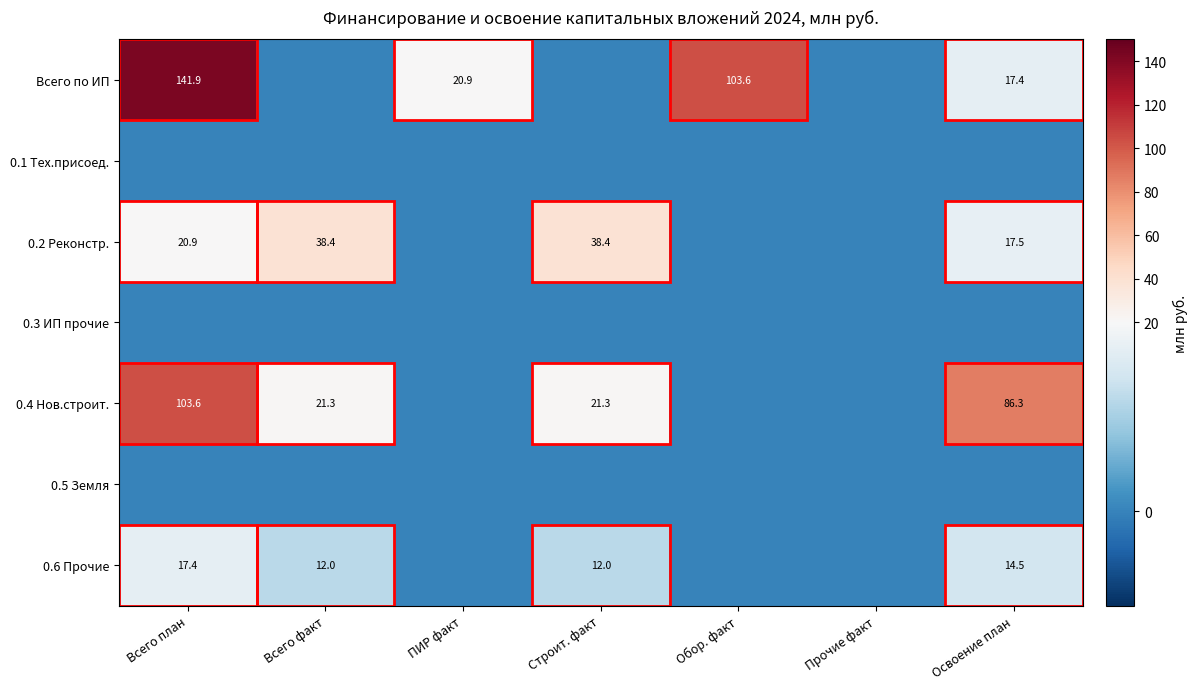

What is the total value across all series at Строит. факт?

71.8